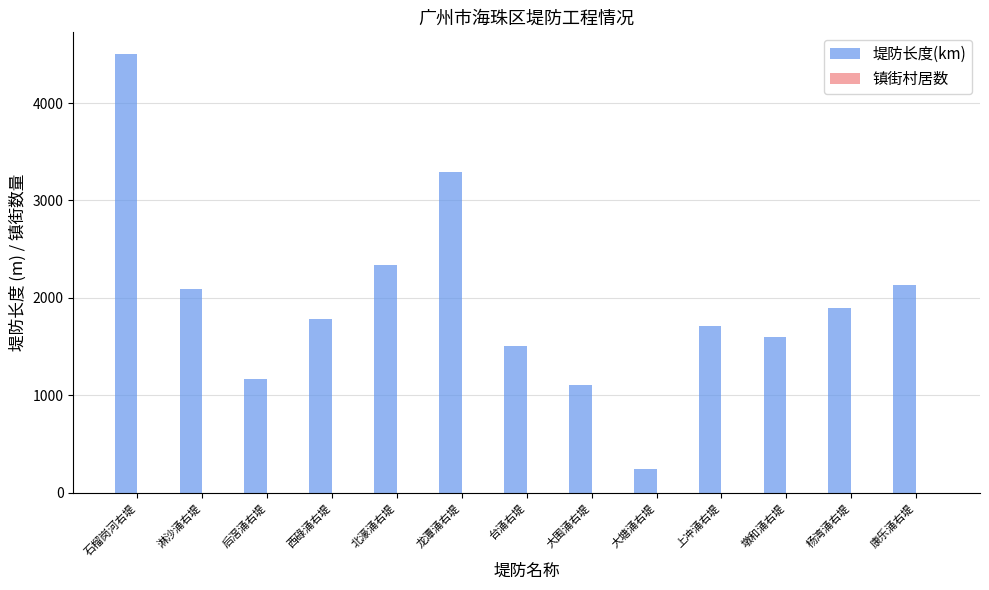

Is it true that 堤防长度(km) equals 1711 at 上冲涌右堤?

True